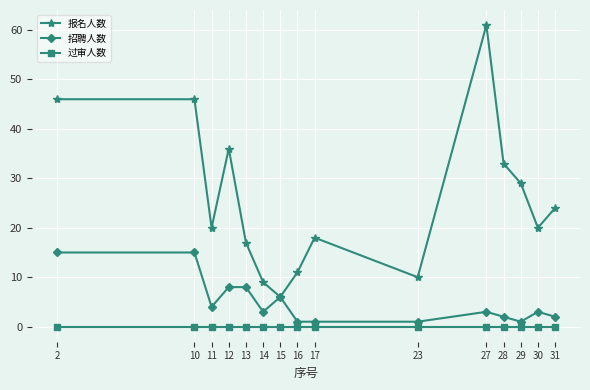

Reading left to right, what are all the values shown in this chart?

报名人数: 2=46	10=46	11=20	12=36	13=17	14=9	15=6	16=11	17=18	23=10	27=61	28=33	29=29	30=20	31=24
招聘人数: 2=15	10=15	11=4	12=8	13=8	14=3	15=6	16=1	17=1	23=1	27=3	28=2	29=1	30=3	31=2
过审人数: 2=0	10=0	11=0	12=0	13=0	14=0	15=0	16=0	17=0	23=0	27=0	28=0	29=0	30=0	31=0